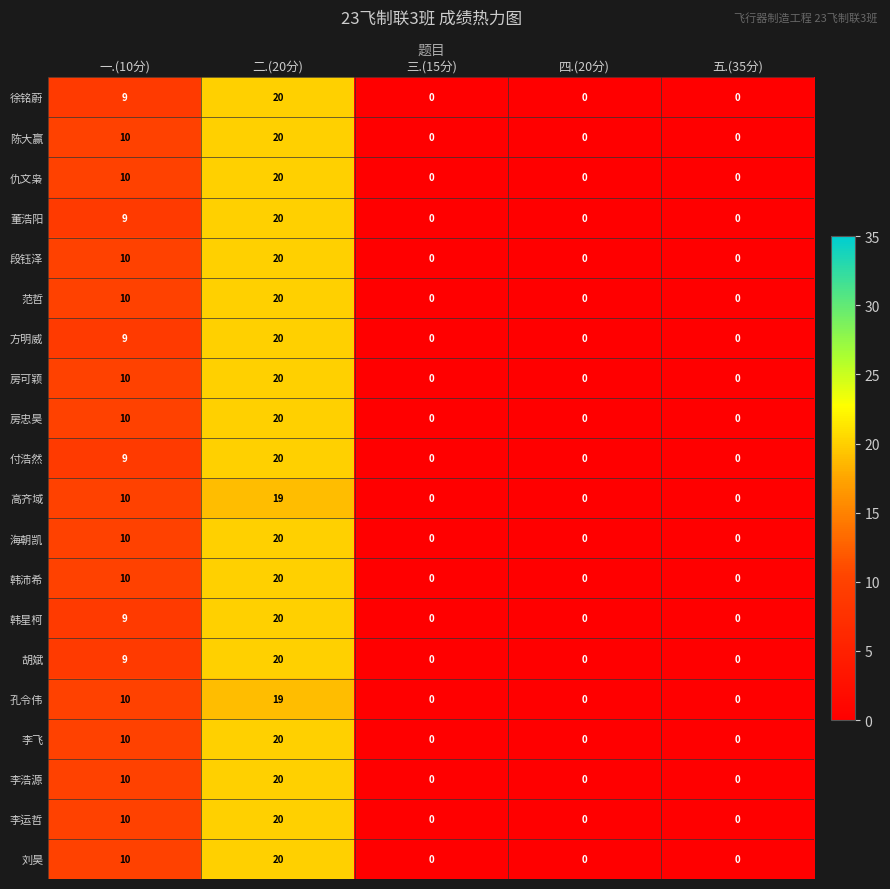

How many data points does each series have?

5